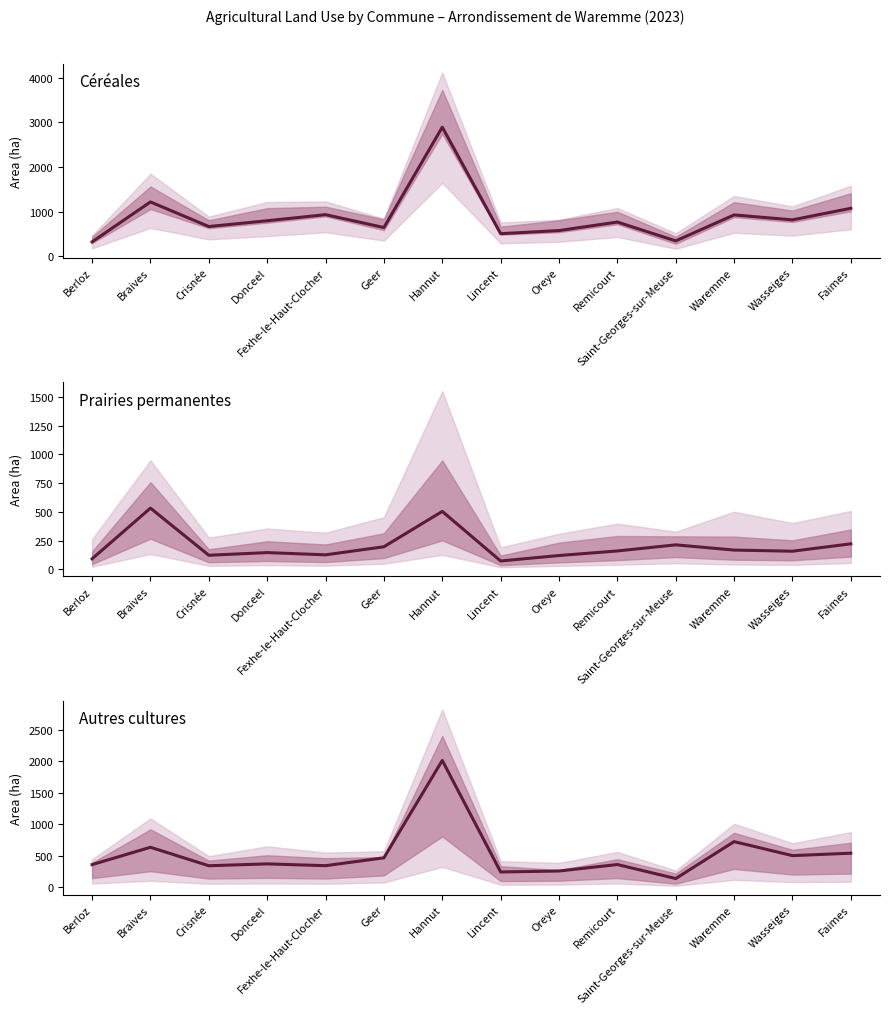

Which series changed the most between Braives and Waremme?

Prairies permanentes (ha)